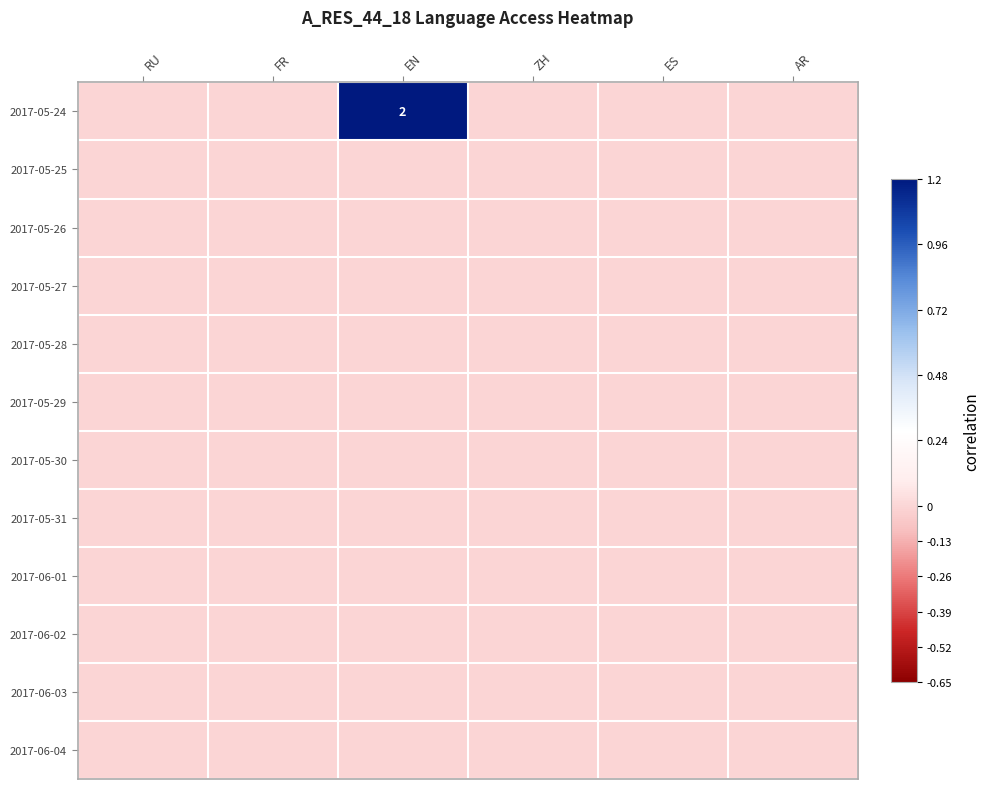

Which label corresponds to the smallest value in the chart?

RU